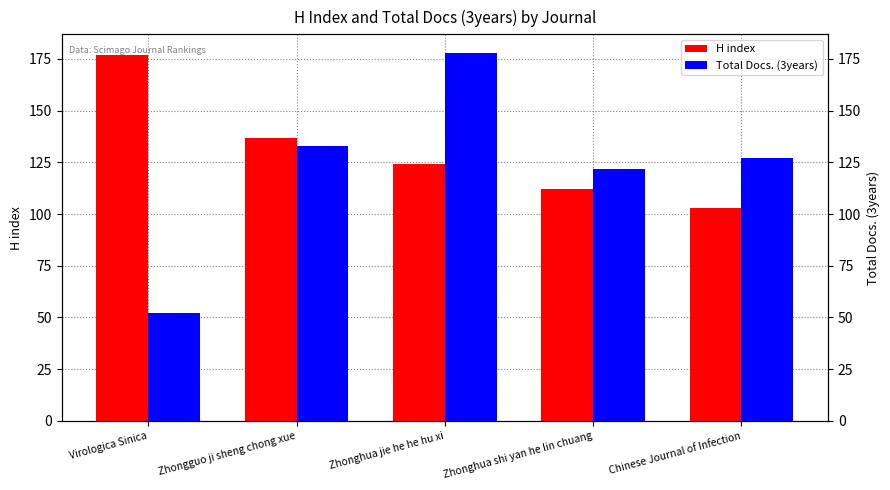

What is the difference between the H index values at Zhonghua jie he he hu xi and Zhongguo ji sheng chong xue?

13